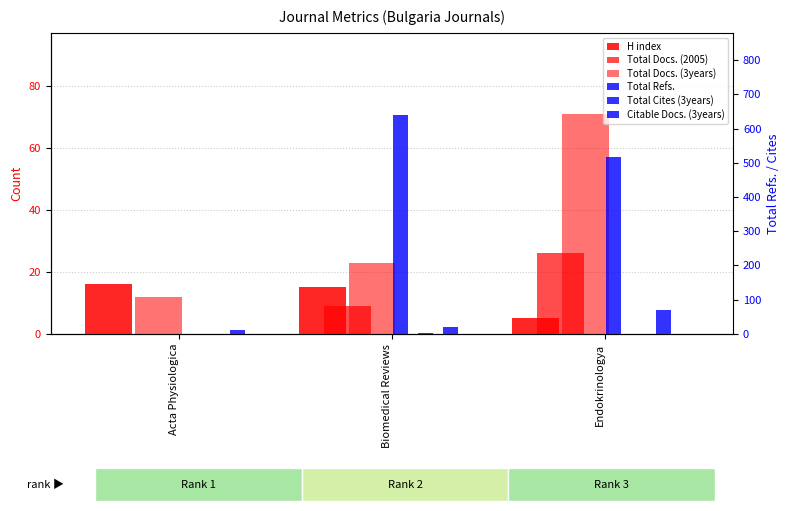

At how many categories does at least one series exceed 512?

2